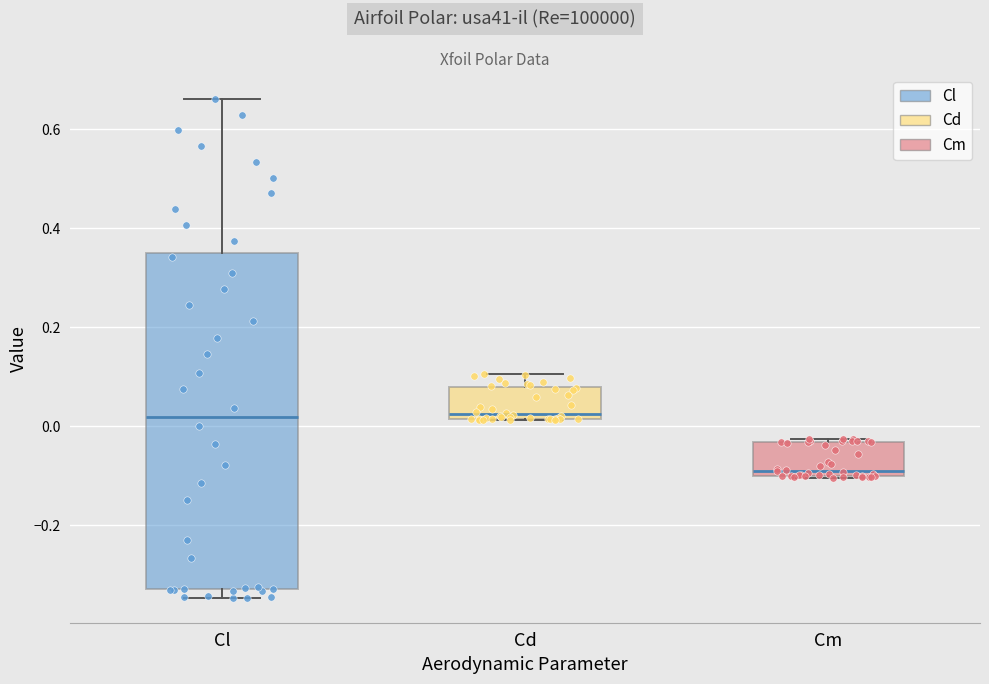

Reading left to right, transcribe this box plot: for each box, give where its median line is, the range the box spans, and where its two whiskers end, as read against the y-axis. The values are not printed on the chart, so give them approximately, as read against the axis.

Cl: median 0.02, box -0.32 to 0.34, whiskers -0.34 to 0.66
Cd: median 0.02 (just above the box's lower edge), box 0.02 to 0.08, whiskers 0.02 to 0.10
Cm: median -0.08, box -0.10 to -0.04, whiskers -0.10 to -0.02